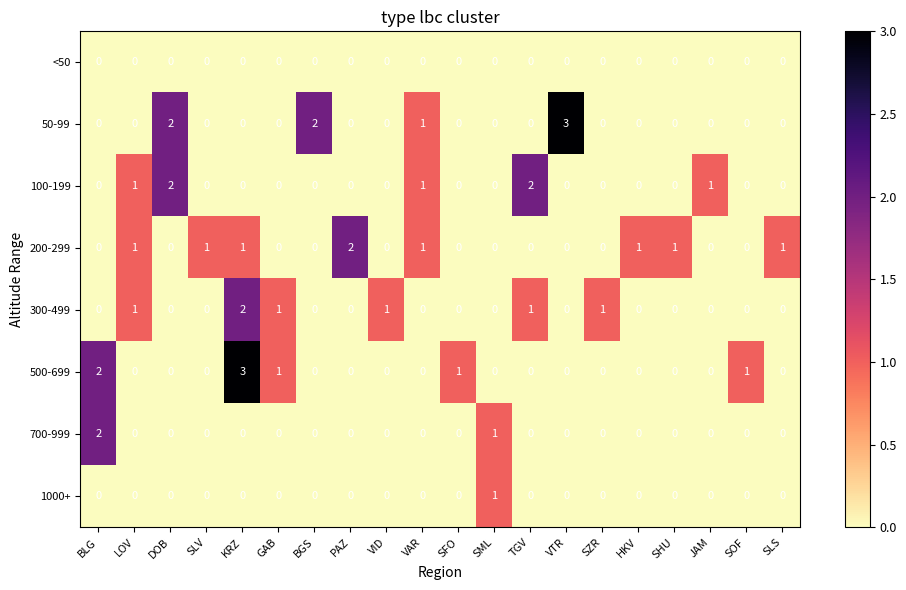

How many 200-299 values are between 0 and 1?

19